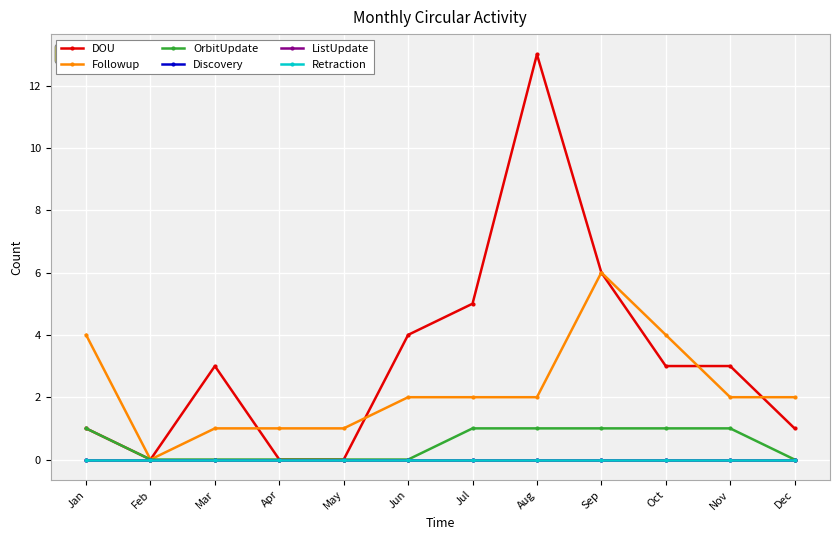

True or false: Discovery and ListUpdate cross at least once.

False